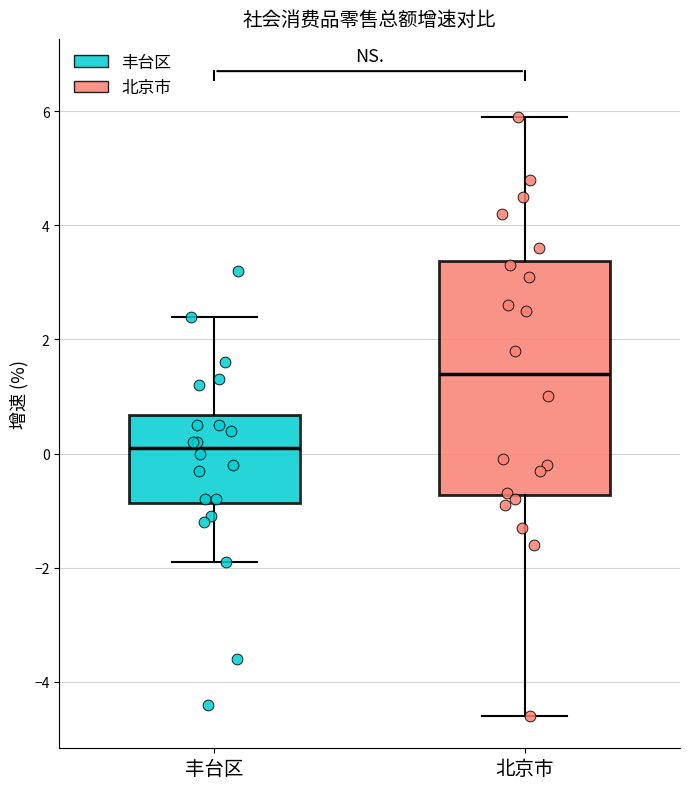

Which box is the tallest, from its lower edge to its upper edge?

北京市